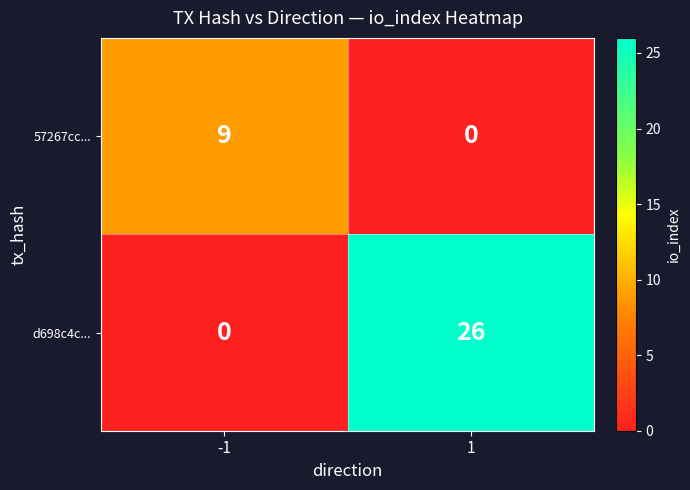

Reading right to left, list all the values displayed in this chart.

57267cc...: 1=0	-1=9
d698c4c...: 1=26	-1=0